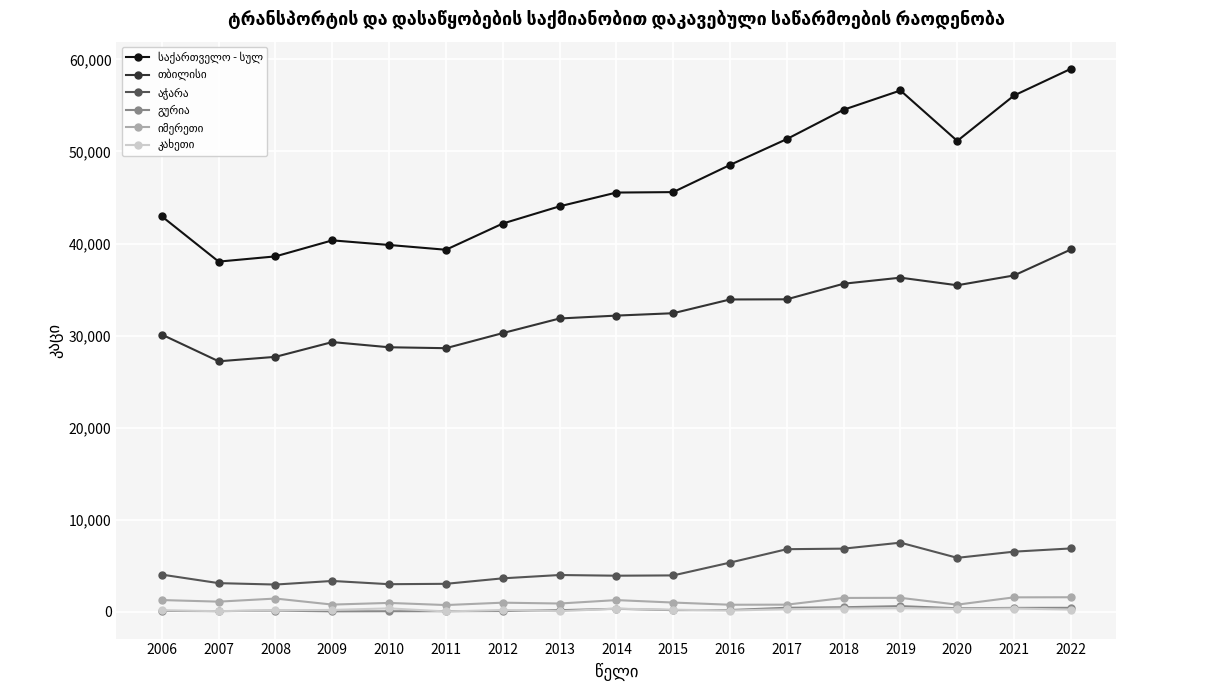

How many distinct data groups are displayed?

6